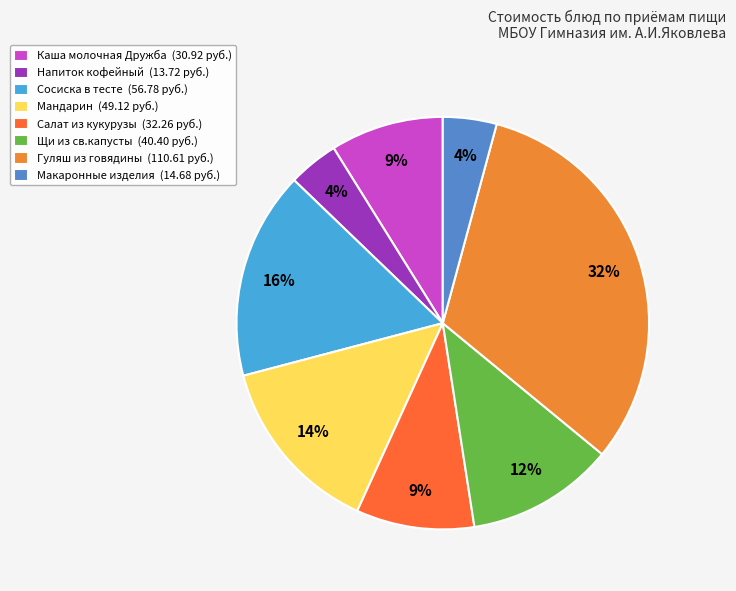

How much of the chart is everything except Каша молочная Дружба?

91.1%